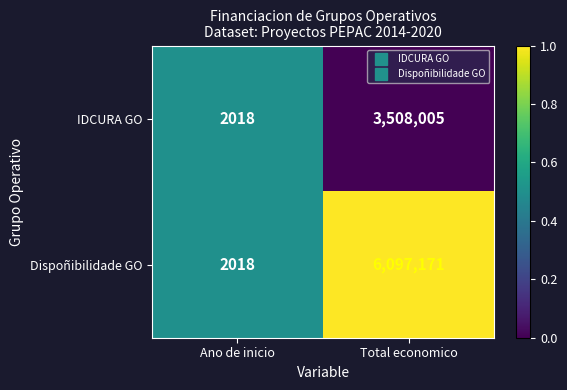

Count the number of categories in the chart.

2